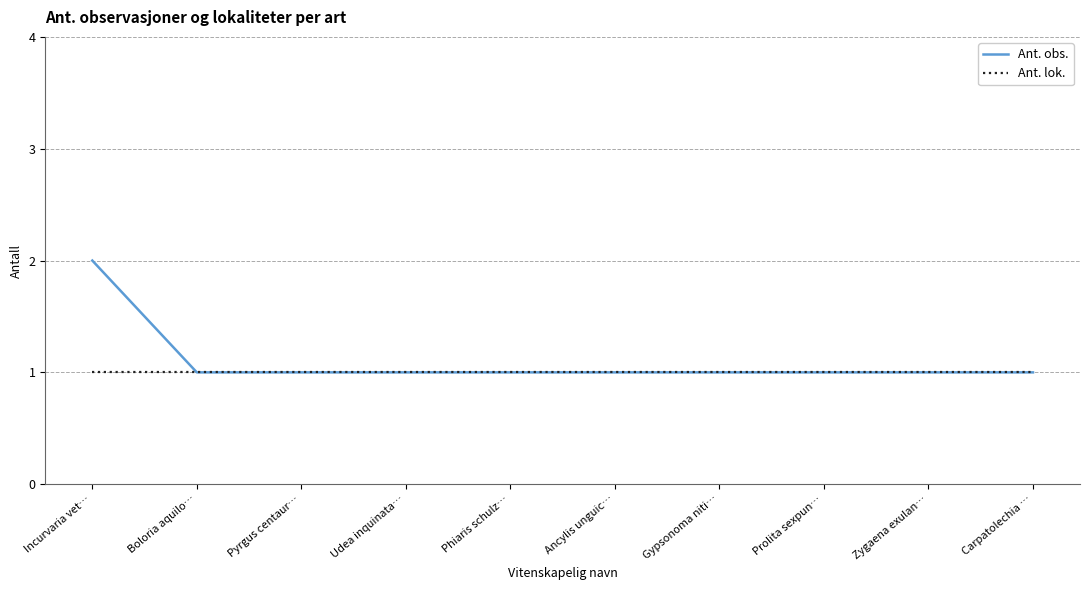

Does the chart have visible grid lines?

Yes